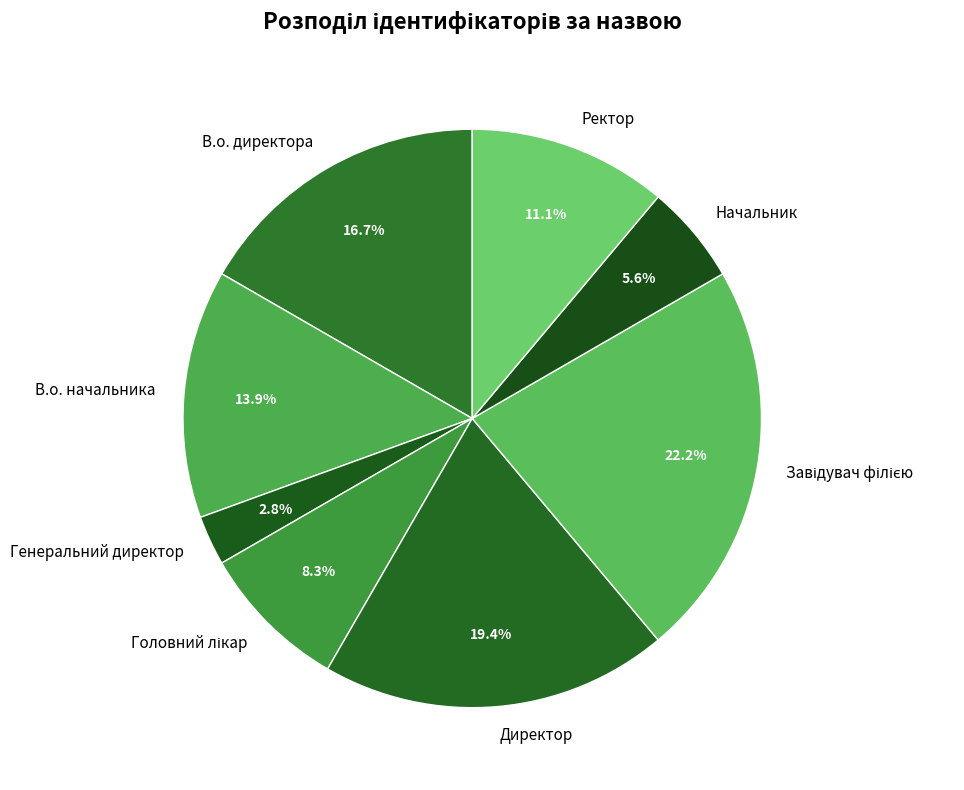

To the nearest percent, what is the difference between the largest and smallest slice percentages?

19%